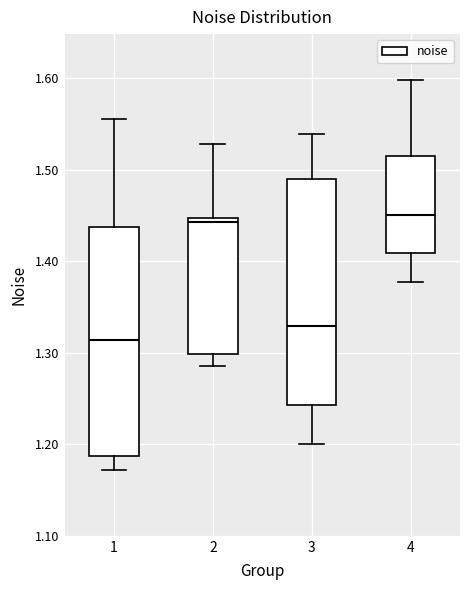

Reading left to right, read every box against the y-axis: the position of its median line, the range the box covers, and the ends of its whiskers. The values are not printed on the chart, so give them approximately, as read against the axis.

1: median 1.31, box 1.19 to 1.44, whiskers 1.17 to 1.56
2: median 1.44, box 1.30 to 1.45, whiskers 1.29 to 1.53
3: median 1.33, box 1.24 to 1.49, whiskers 1.20 to 1.54
4: median 1.45, box 1.41 to 1.52, whiskers 1.38 to 1.60